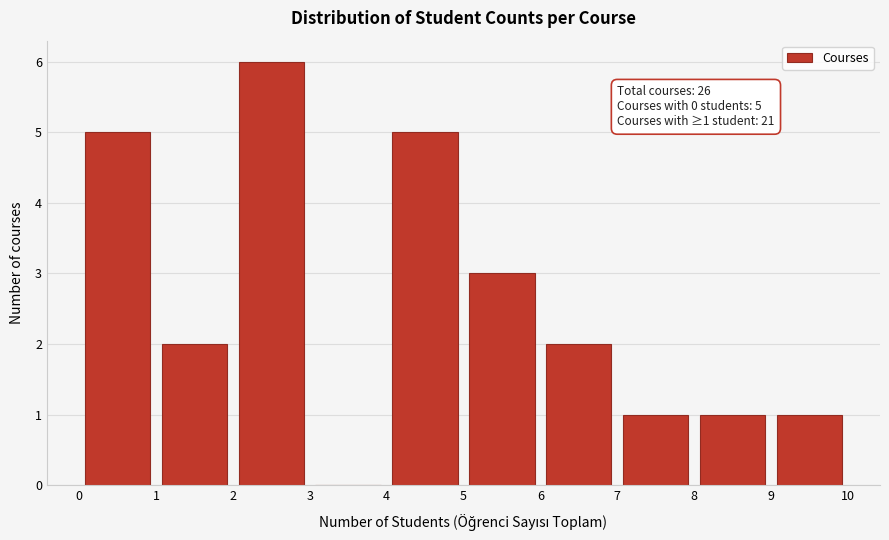

Which range on the x-axis has the tallest bar?

2 to 3